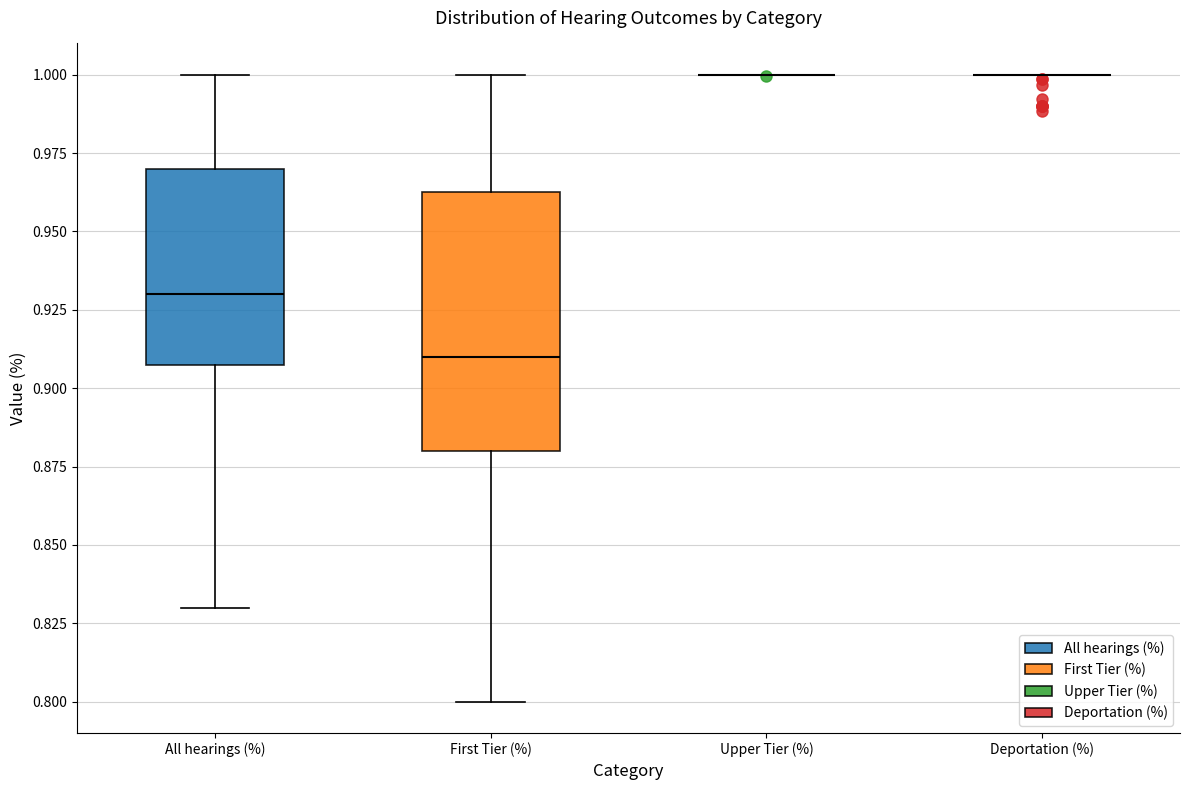

Reading left to right, read every box against the y-axis: the position of its median line, the range the box covers, and the ends of its whiskers. The values are not printed on the chart, so give them approximately, as read against the axis.

All hearings (%): median 0.930, box 0.910 to 0.970, whiskers 0.830 to 1.000
First Tier (%): median 0.910, box 0.880 to 0.965, whiskers 0.800 to 1.000
Upper Tier (%): box collapsed to a line at 1.000, whiskers 1.000 to 1.000
Deportation (%): box collapsed to a line at 1.000, whiskers 1.000 to 1.000